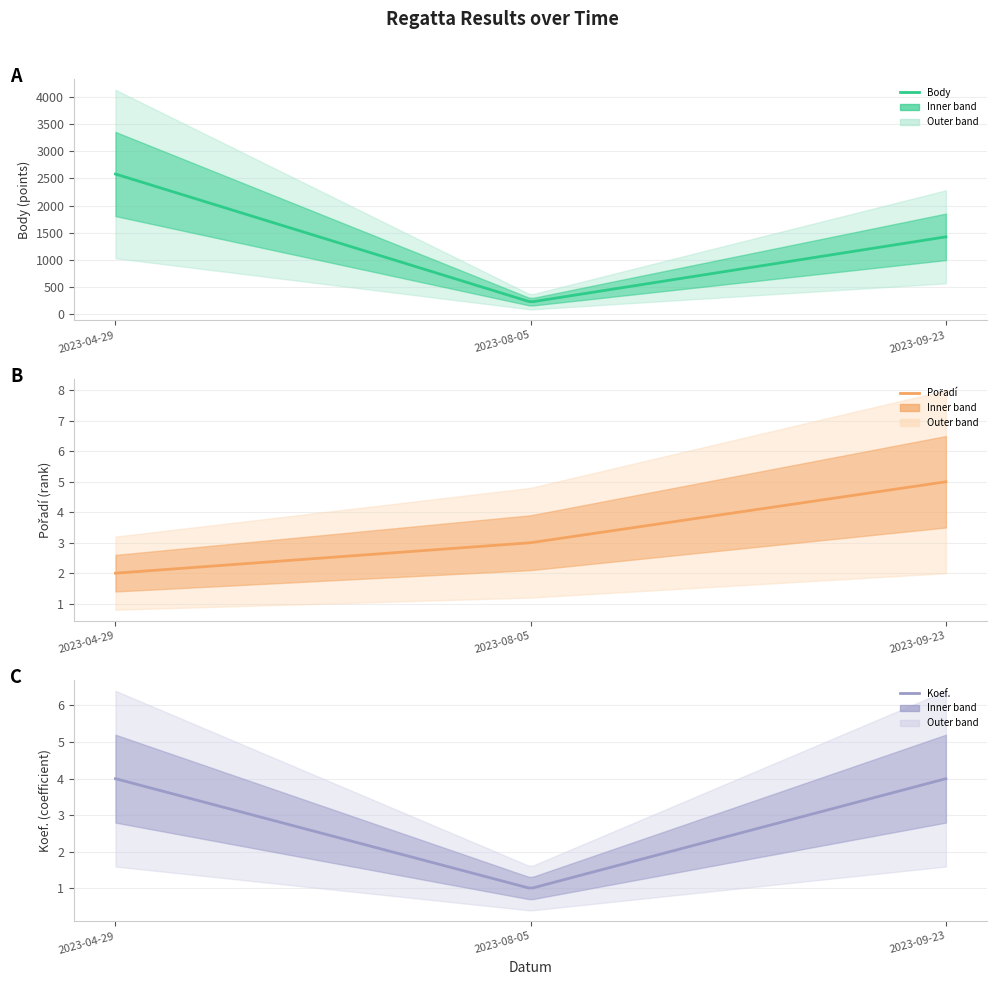

At which label does Pořadí first exceed 3?

2023-09-23